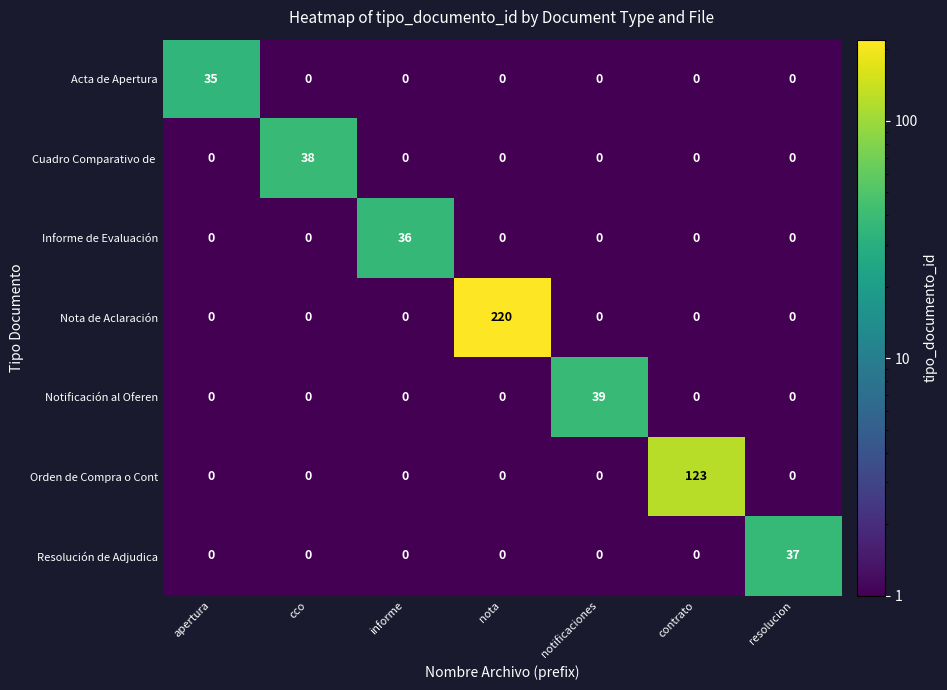

What is the smallest value displayed?

0